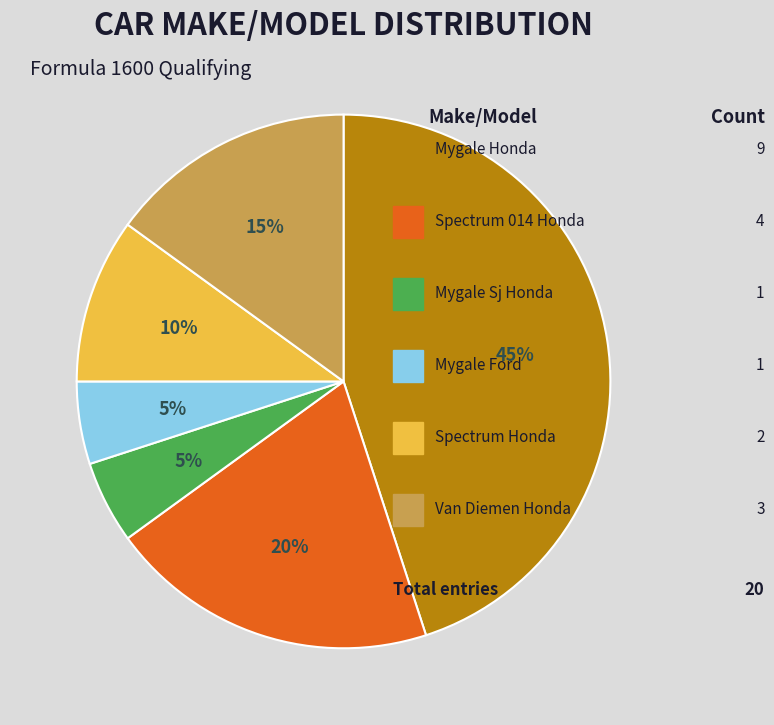

To the nearest percent, what is the difference between the largest and smallest slice percentages?

40%